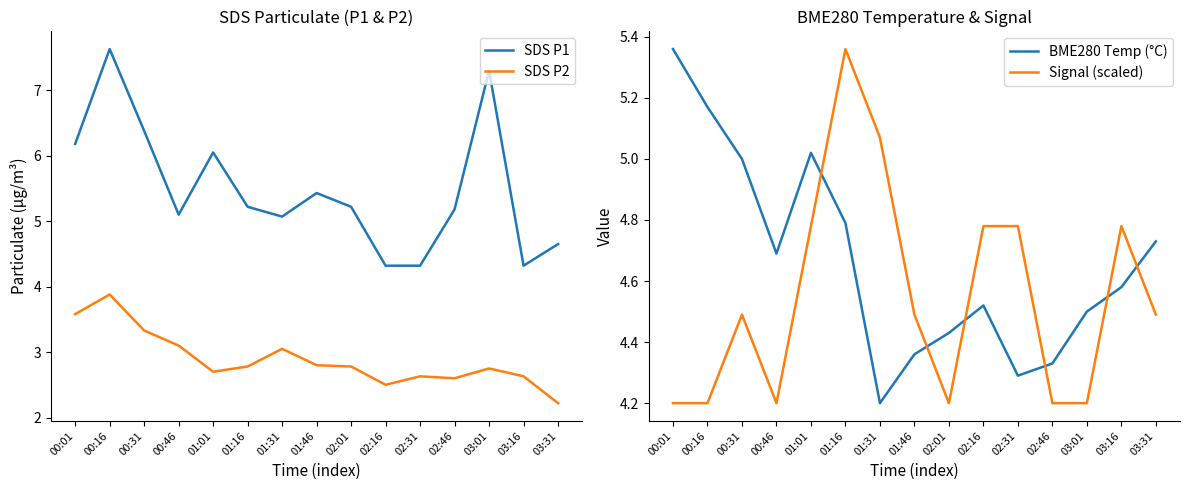

True or false: Signal (scaled) and SDS P1 intersect in this chart.

True